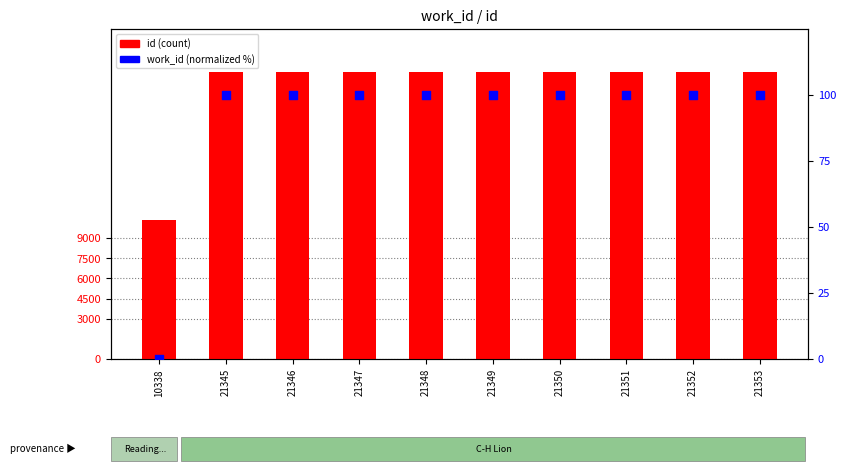

Which series has the largest Y range (max minus min)?

id